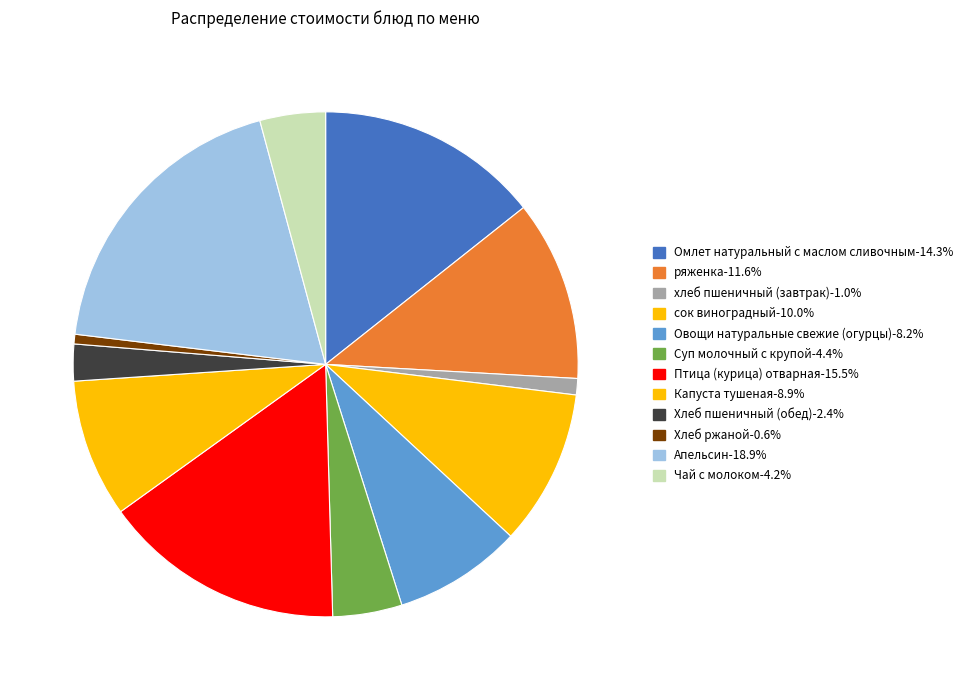

How many slices are in this pie chart?

12